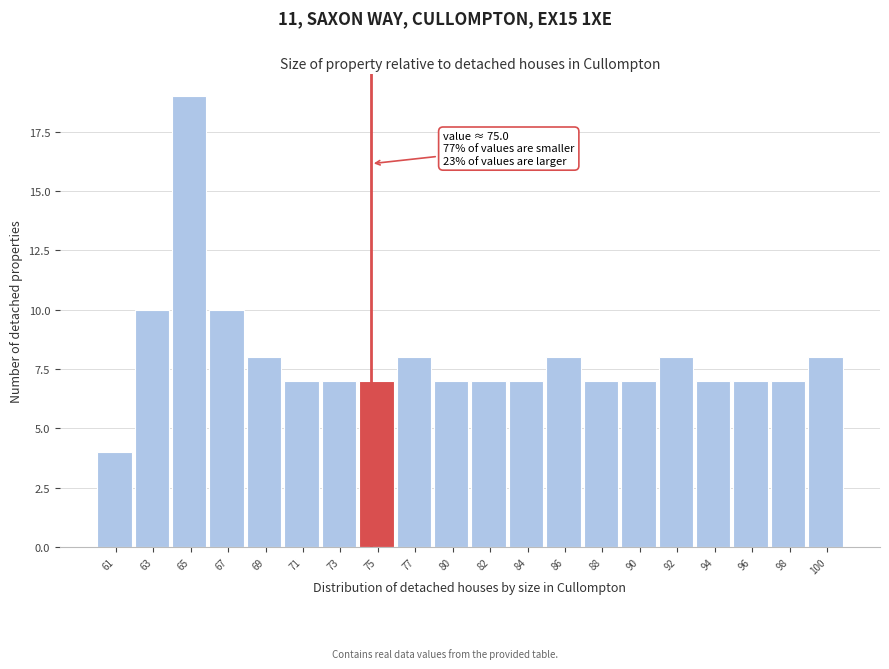

Reading left to right, list all the values displayed in this chart.

4	10	19	10	8	7	7	7	8	7	7	7	8	7	7	8	7	7	7	8